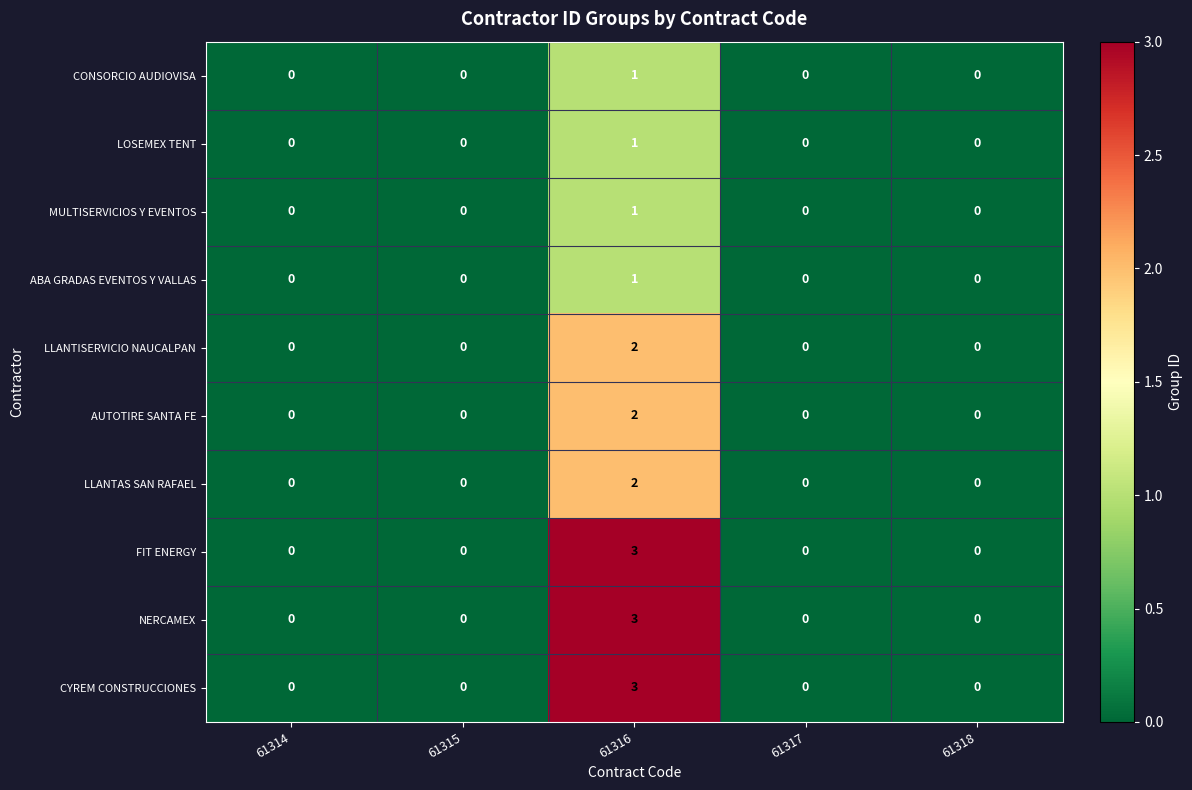

Count the number of data series in this chart.

10